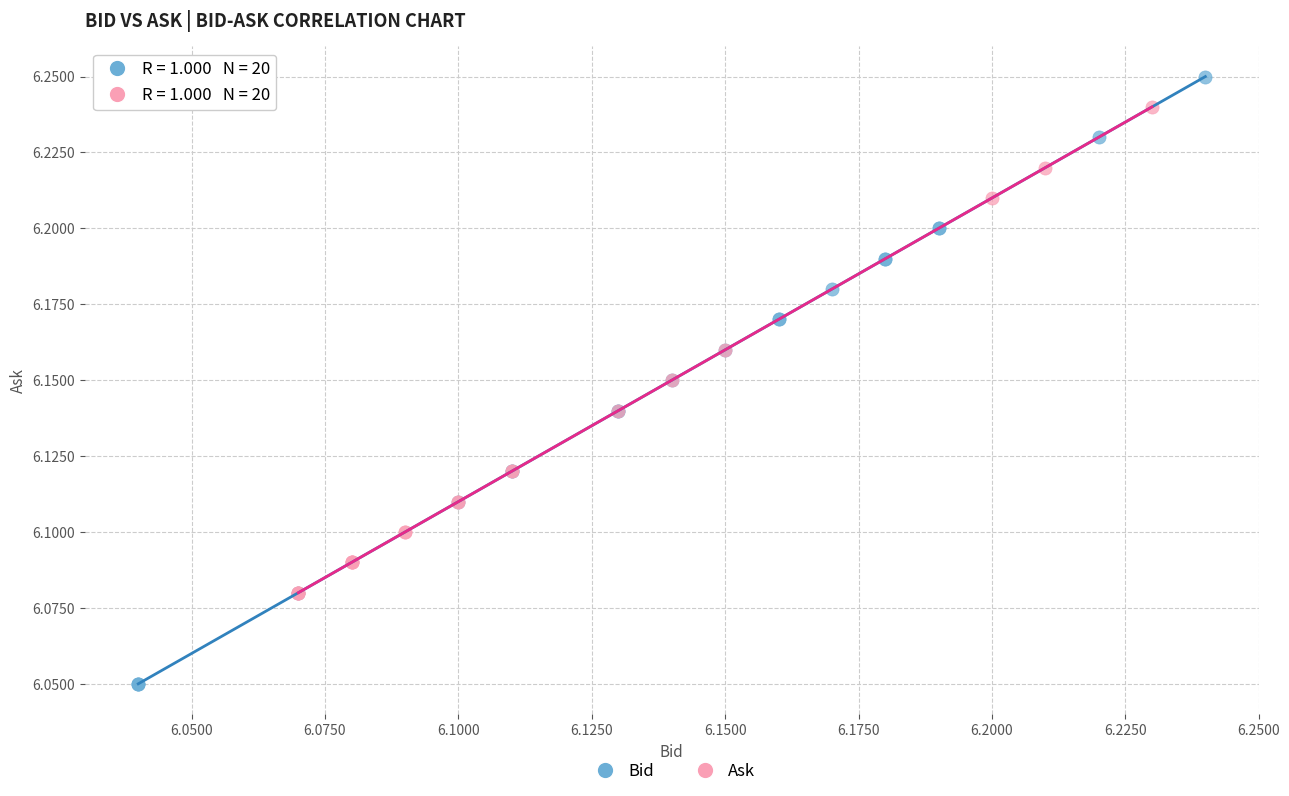

Which series reaches the minimum Y coordinate?

Bid